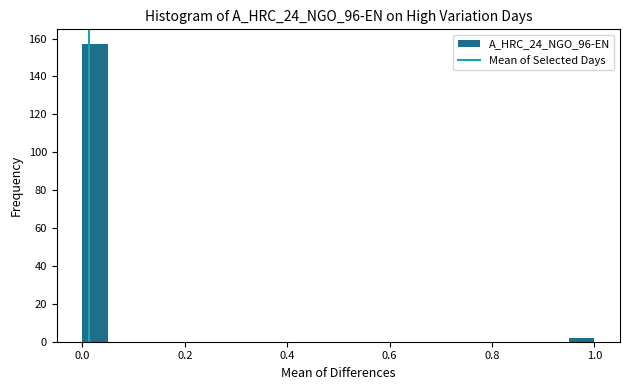

Read against the x-axis, roughly where is the centre of the tallest bar?

0.02